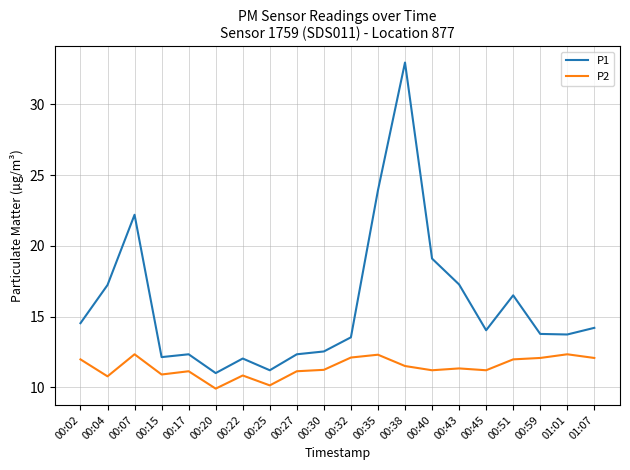

What is the smallest value displayed?

9.9